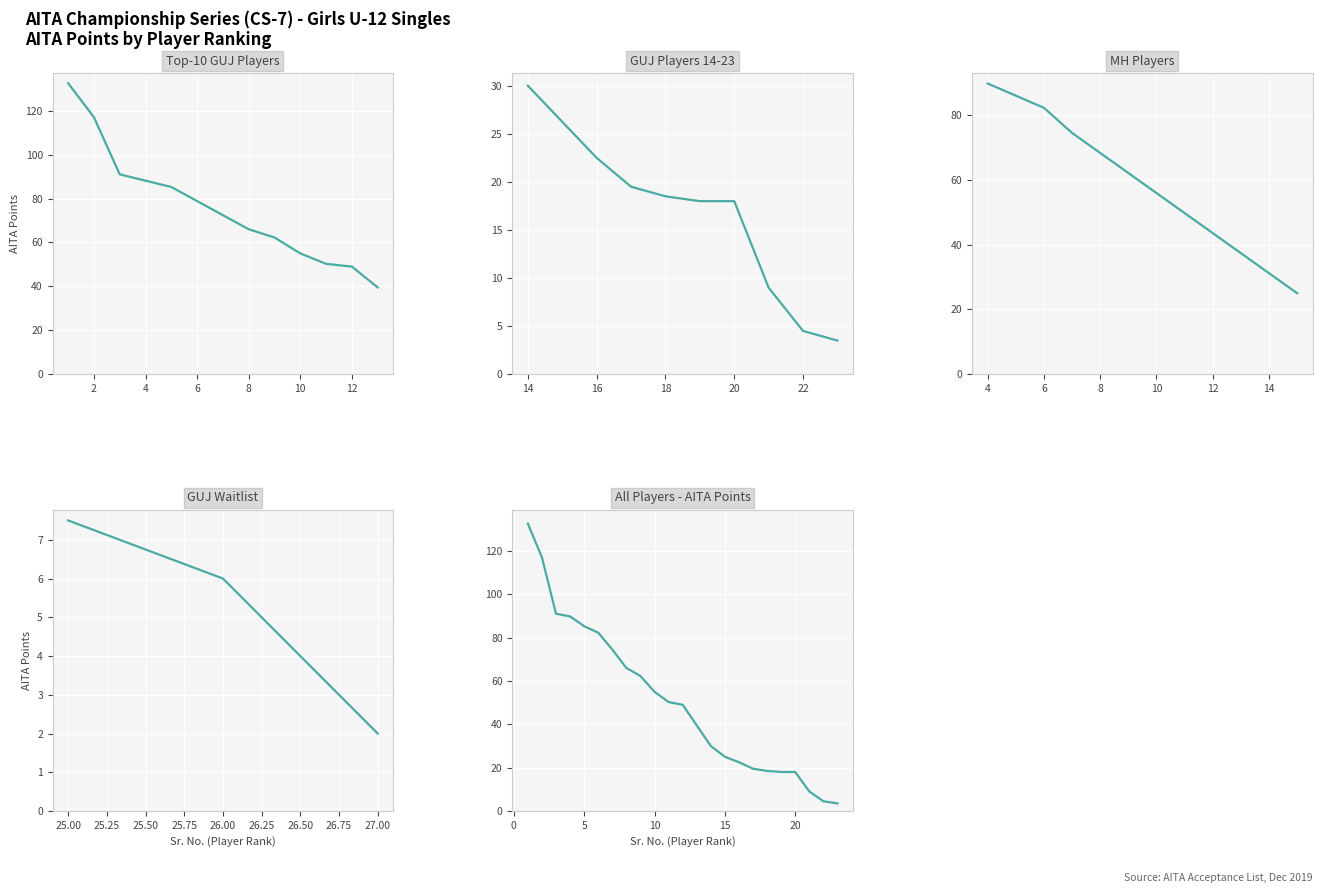

Reading left to right, extract all data points from this chart.

89.8	82.2	74.5	25.0